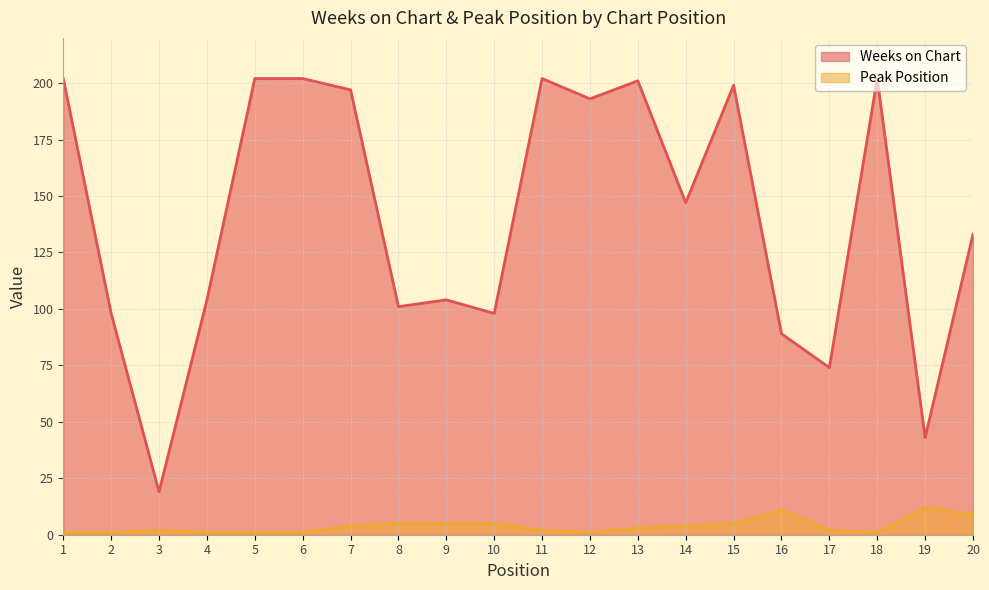

What is the value of the Peak Position point at the 7th from the left?

4